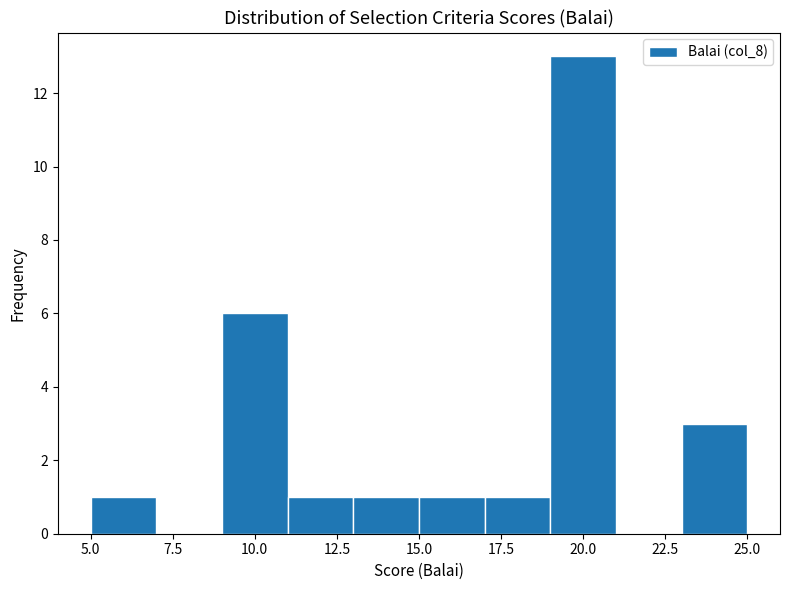

Reading left to right, transcribe this chart: for each bar, give the range it covers on the x-axis and its height. The values are not printed on the chart, so give them approximately, as read against the axis.

5 to 7: 1
7 to 9: 0
9 to 11: 6
11 to 13: 1
13 to 15: 1
15 to 17: 1
17 to 19: 1
19 to 21: 13
21 to 23: 0
23 to 25: 3